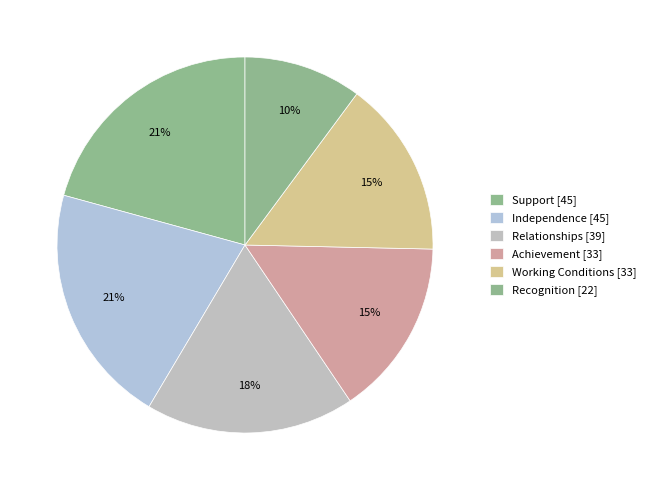

The Independence slice represents 12% of the pie. True or false?

False